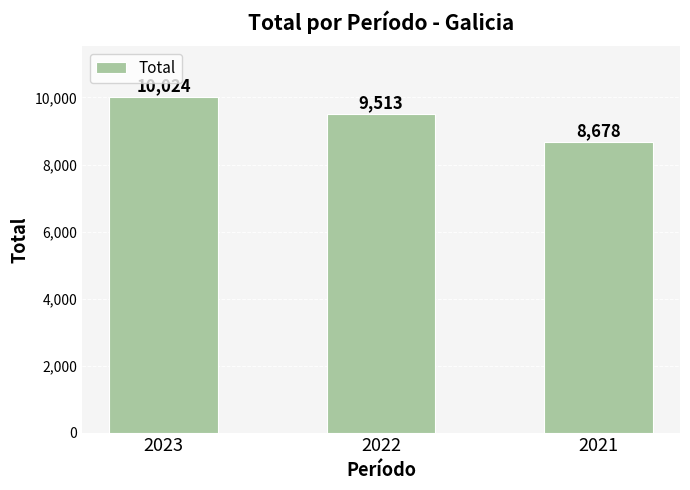

List the labels in order of value, largest first.

2023, 2022, 2021